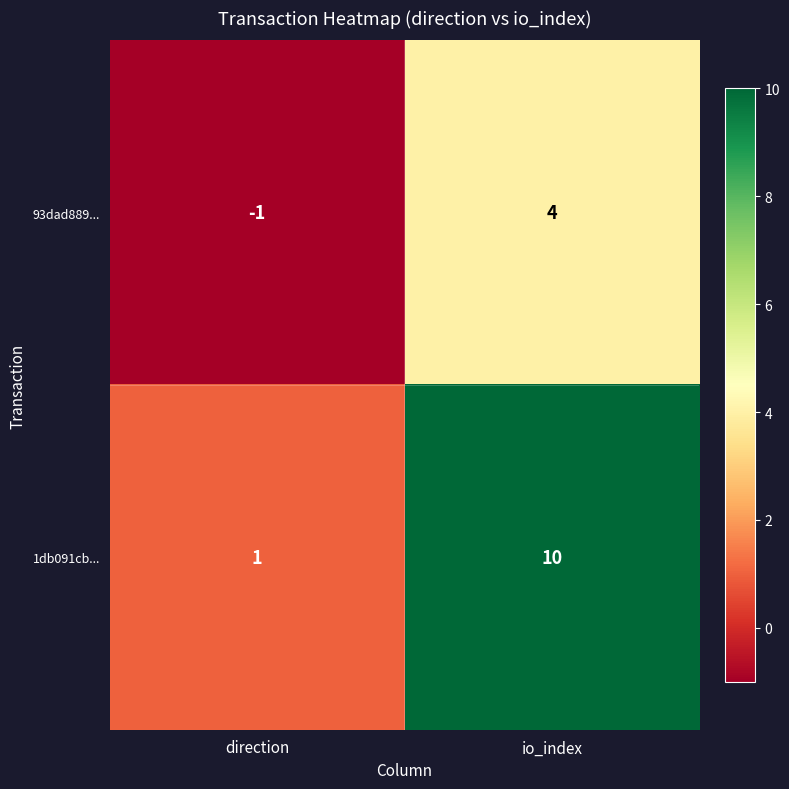

What is the total value across all series at io_index?

14